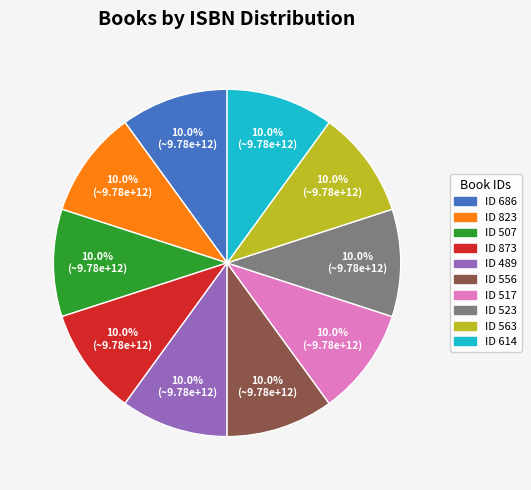

Is there a majority slice in this chart?

No